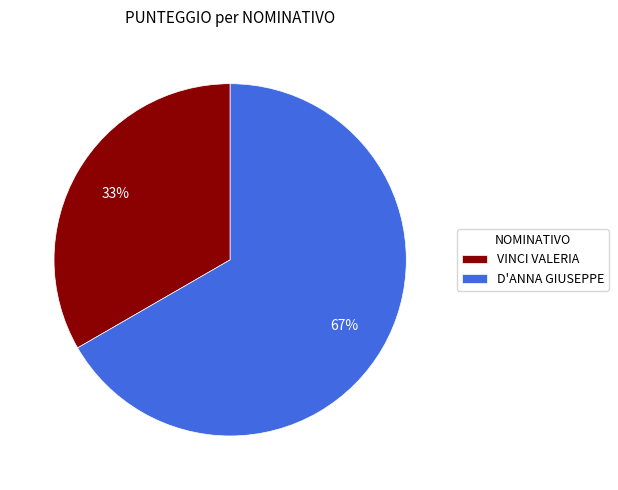

What is the ratio of the value at VINCI VALERIA to the value at D'ANNA GIUSEPPE?

0.5